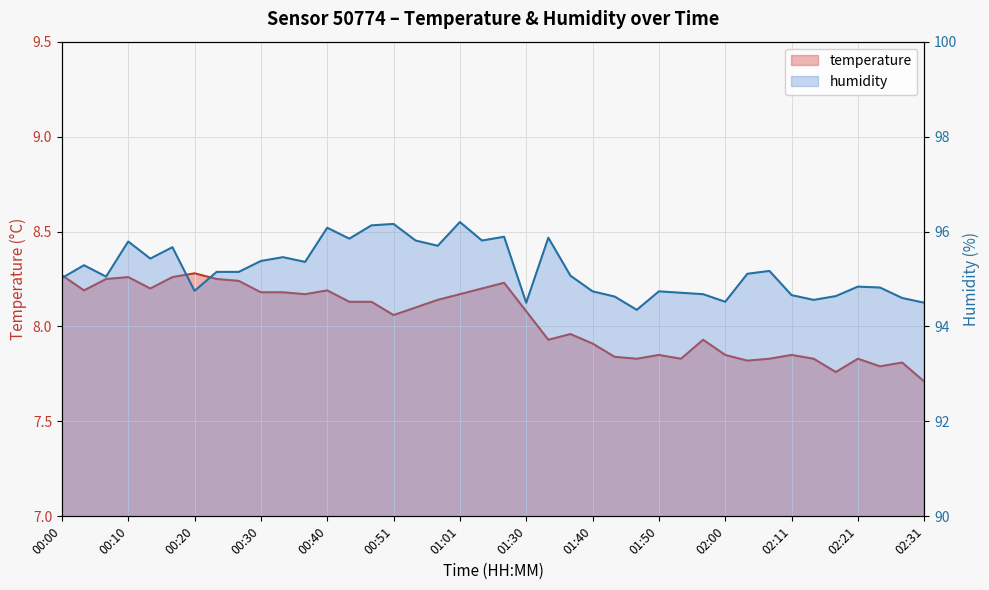

True or false: humidity and temperature cross at least once.

False